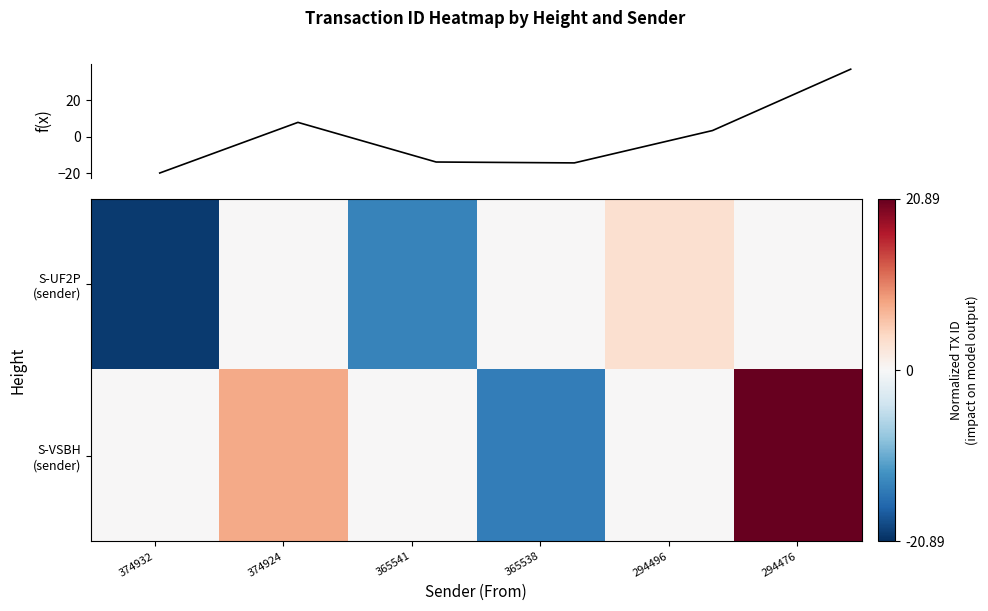

At which category does the chart reach its minimum across all series?

374932